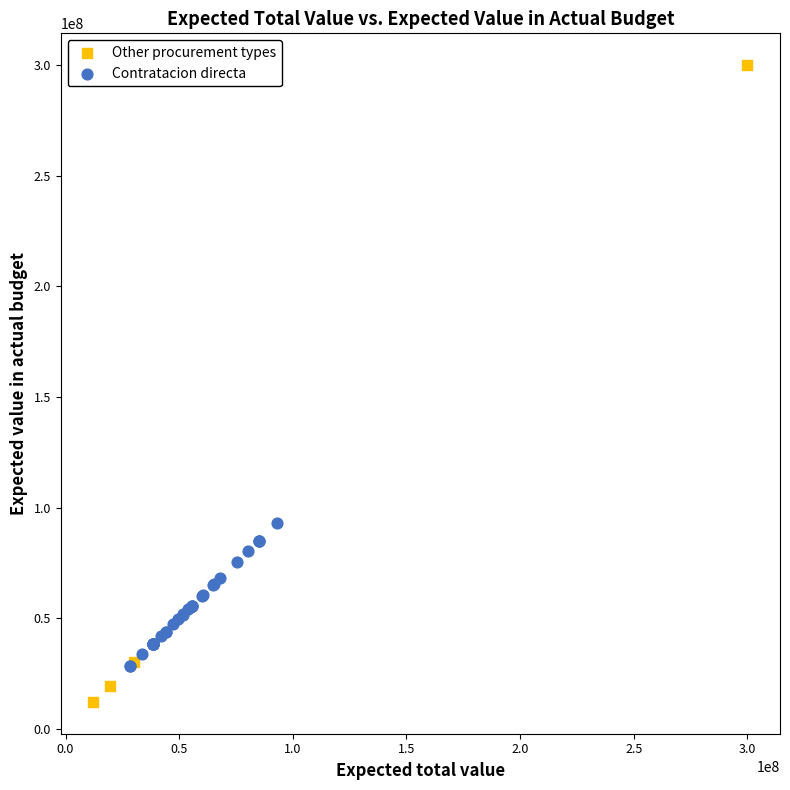

Which series has the largest Y range (max minus min)?

Other procurement types